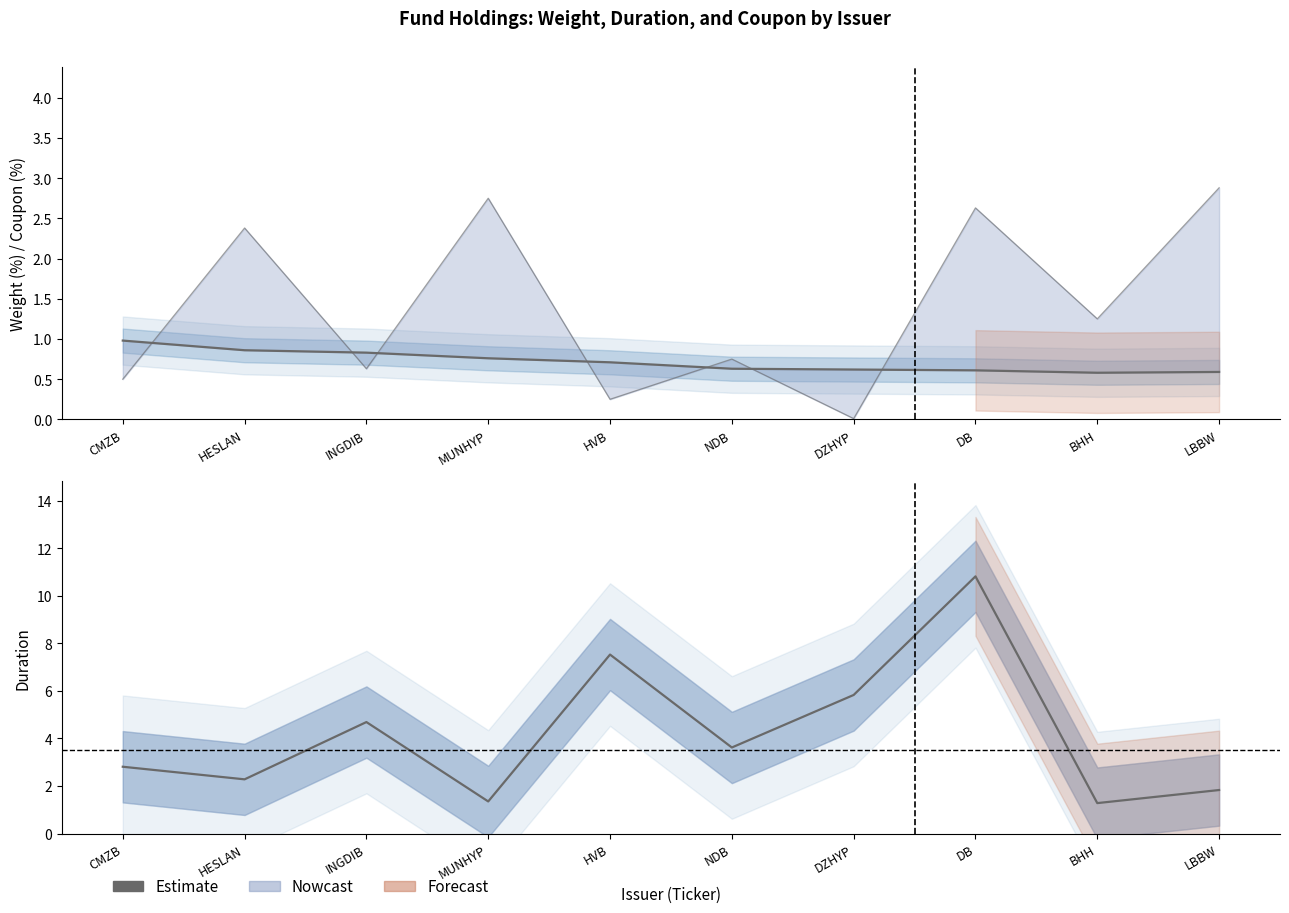

The value of Duration at BHH is 1.3. True or false?

True